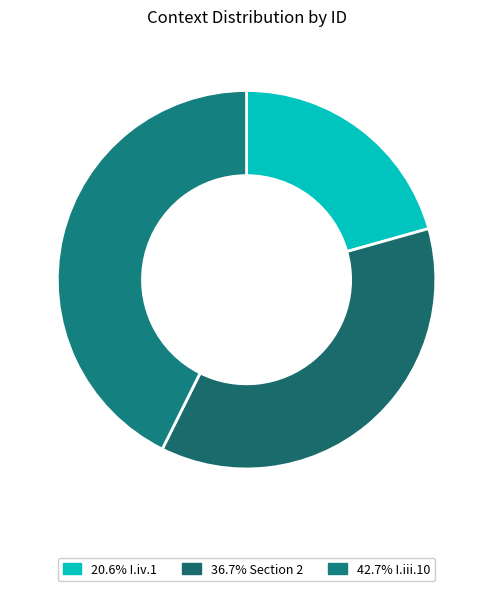

Count the number of slices in the pie.

3